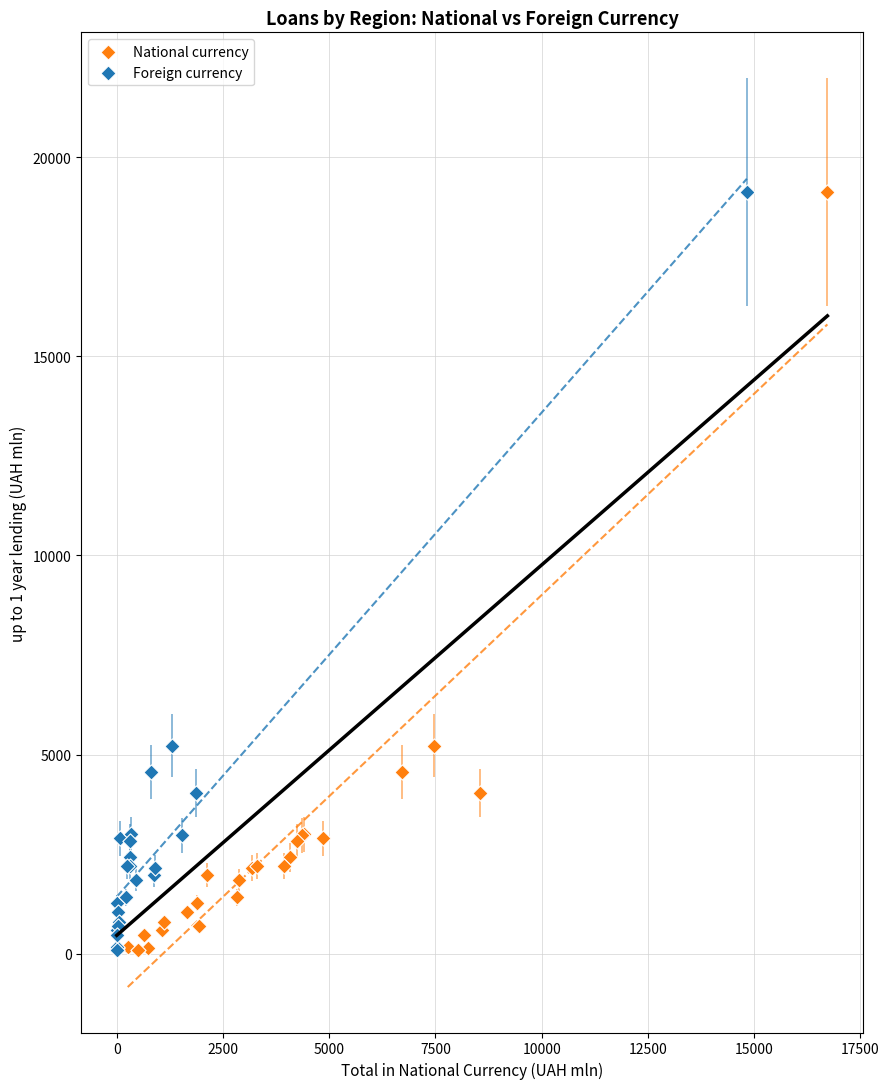

What are all the series names shown in the legend?

National currency, Foreign currency